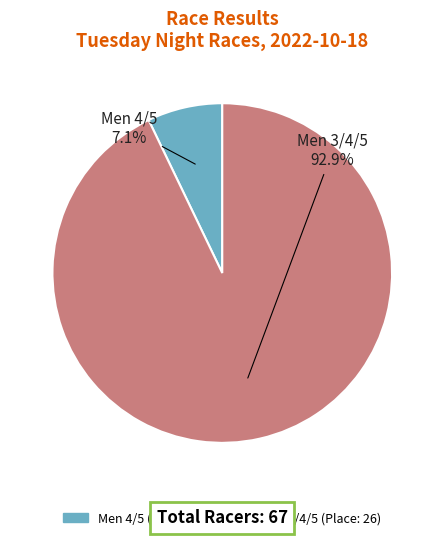

How many segments does this pie chart have?

2